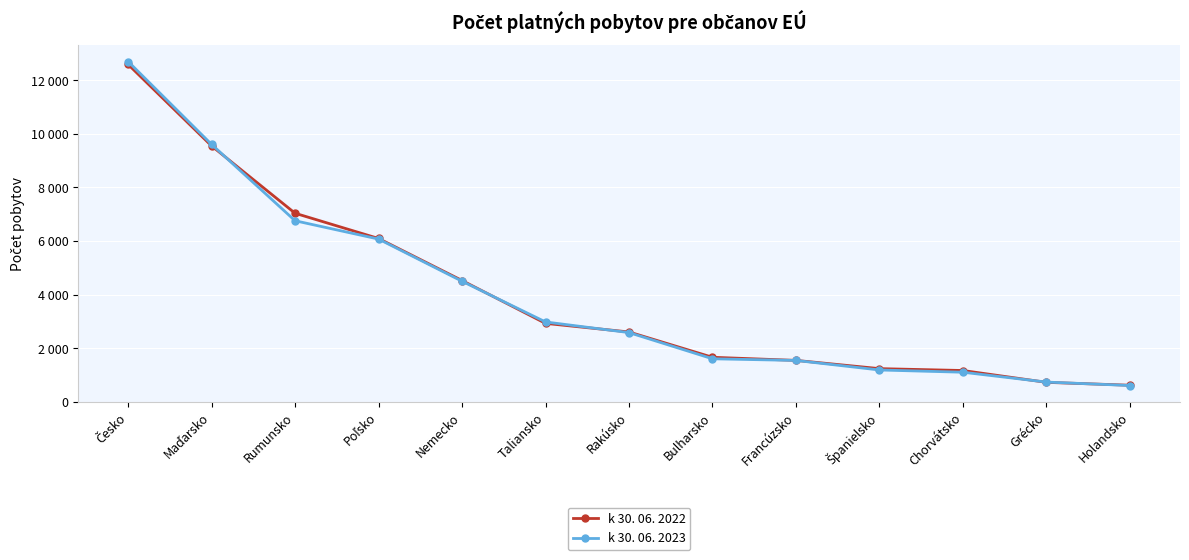

Does the chart have visible grid lines?

Yes